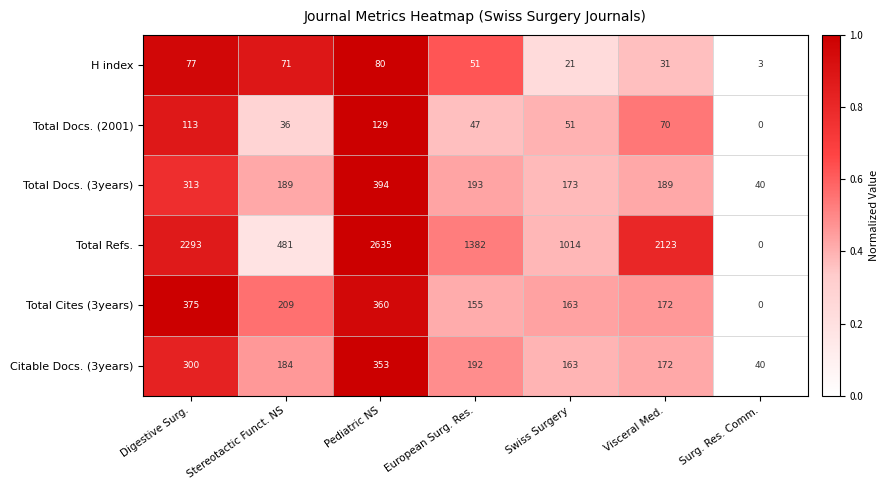

List the series in order of their peak value, lowest first.

H index, Total Docs. (2001), Citable Docs. (3years), Total Cites (3years), Total Docs. (3years), Total Refs.